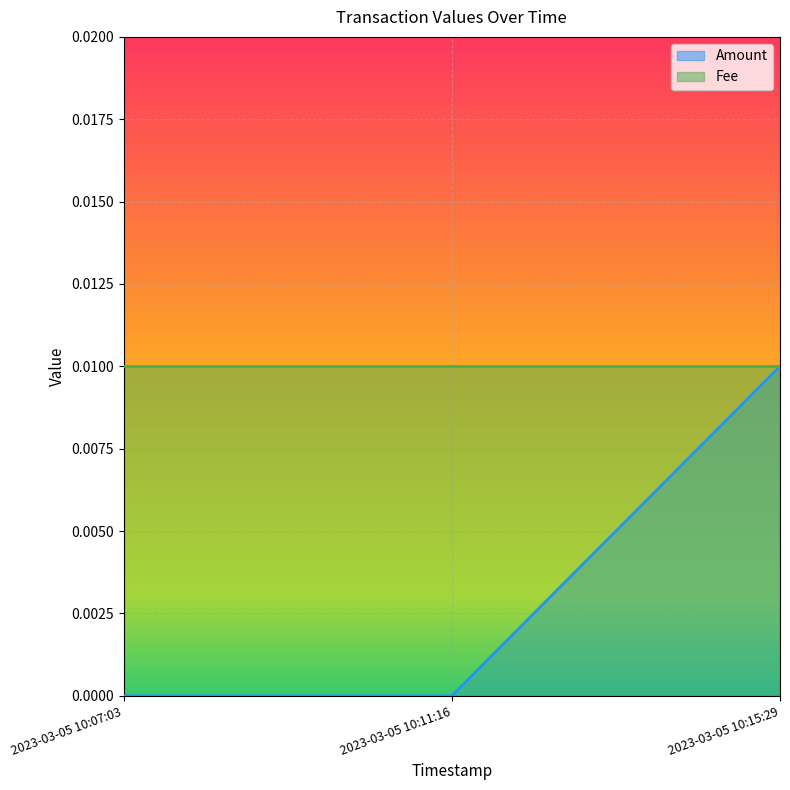

Where is the data nearest to the value 0?

2023-03-05 10:07:03